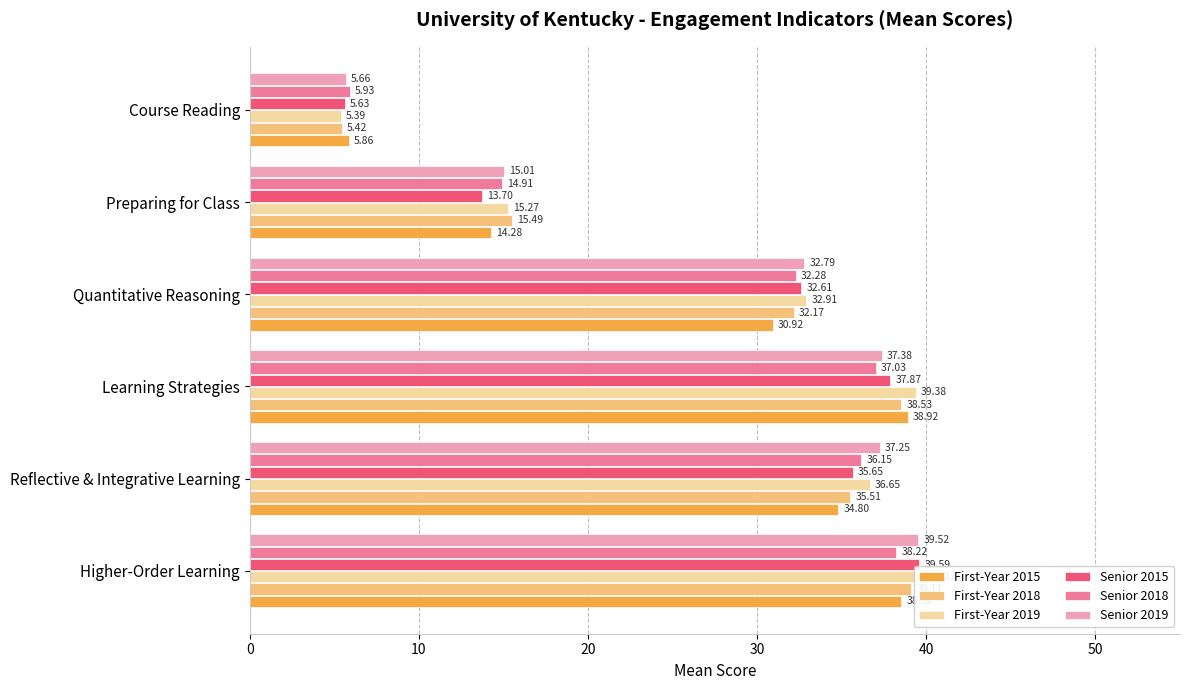

Which series has the widest spread of values?

First-Year 2019